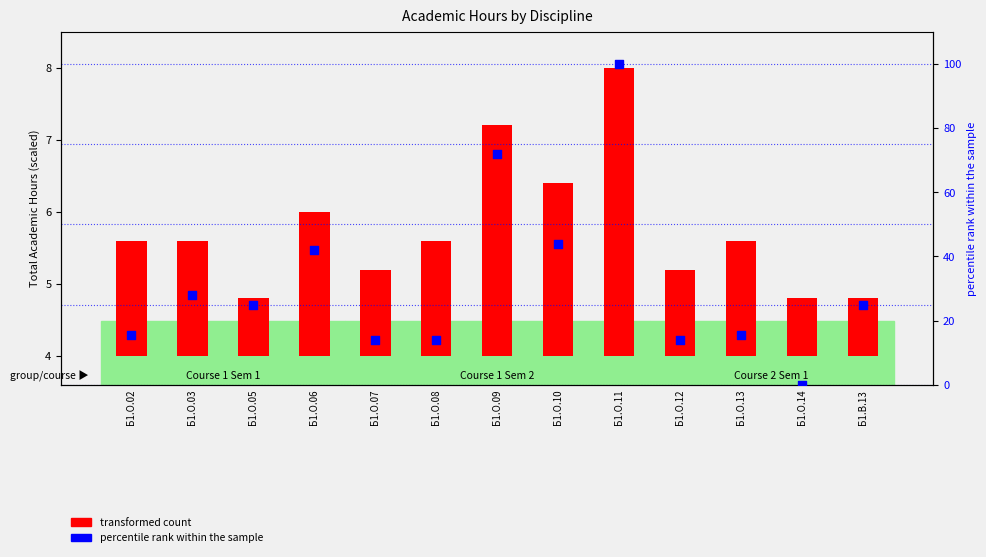

Which has a higher value, Б1.О.11 or Б1.О.05?

Б1.О.11